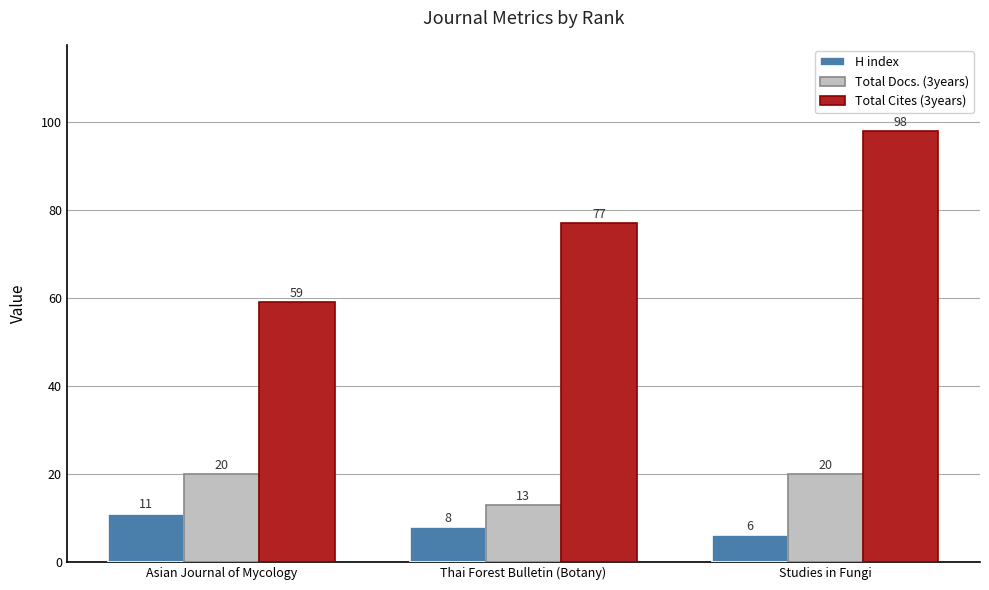

What is the label of the 3rd bar from the left?

Studies in Fungi